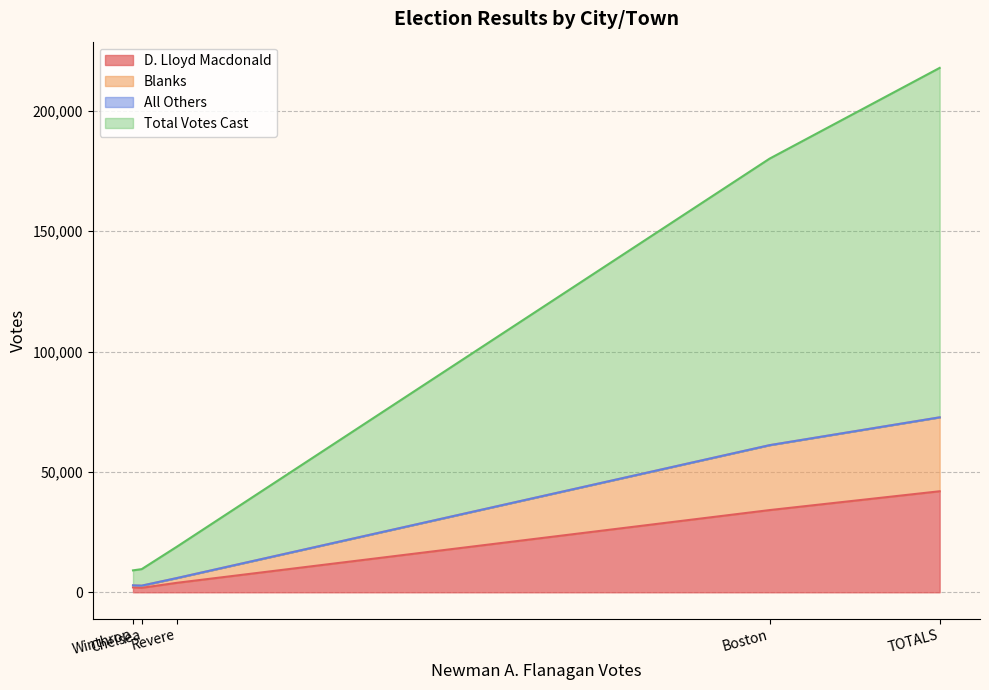

What is the difference between the maximum and minimum values in the Total Votes Cast series?

138952